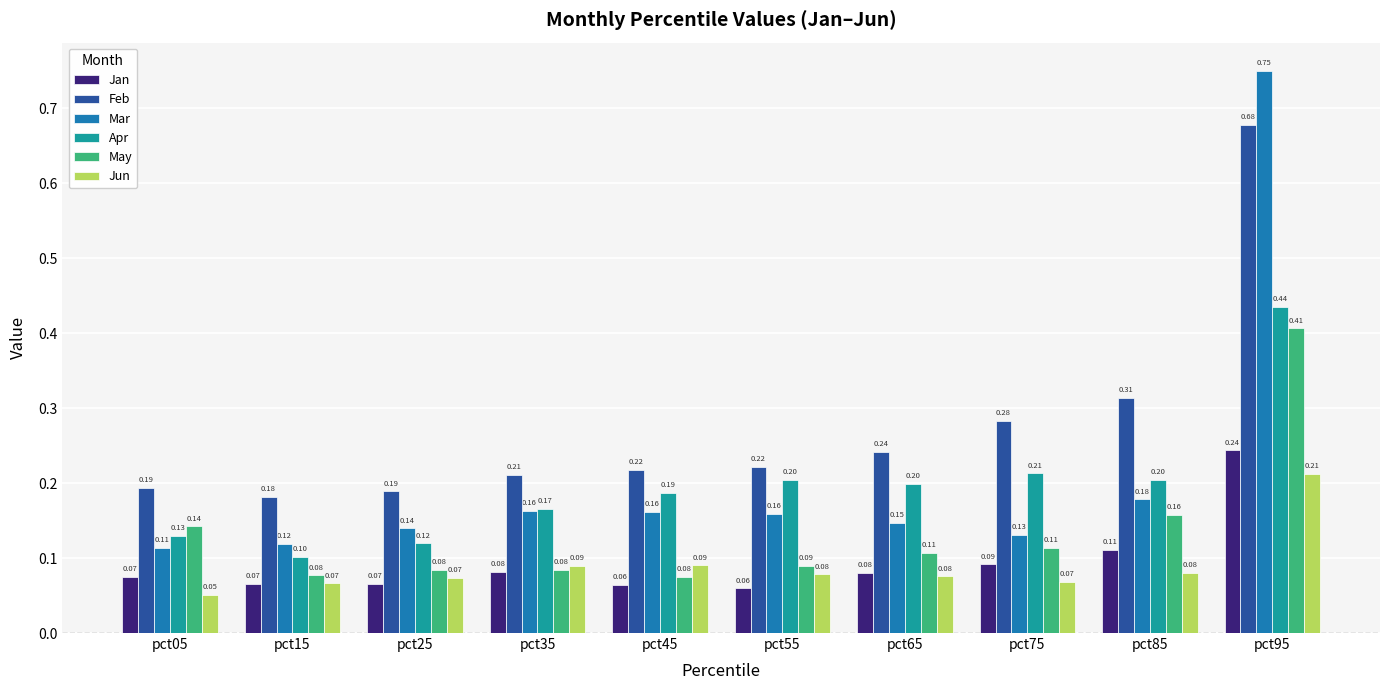

Are the bars grouped side by side (vs. stacked)?

Yes